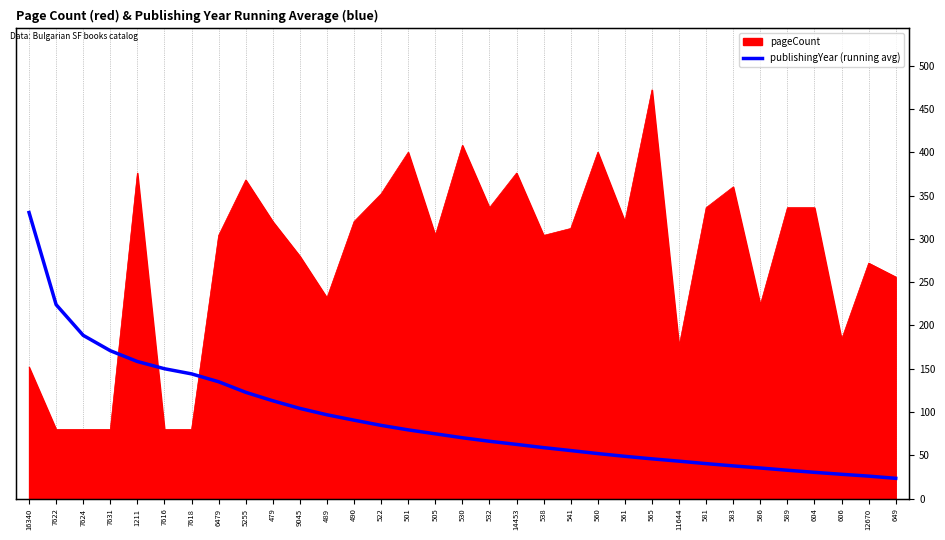

Reading left to right, extract all data points from this chart.

330.4	224.1	188.6	170.9	158.4	150.1	144.2	135.1	122.9	113.1	104.3	96.9	90.7	84.7	79.5	75.0	70.4	66.4	62.8	59.0	55.7	52.2	49.0	46.1	43.4	40.6	38.0	35.5	32.9	30.5	28.3	26.1	23.6